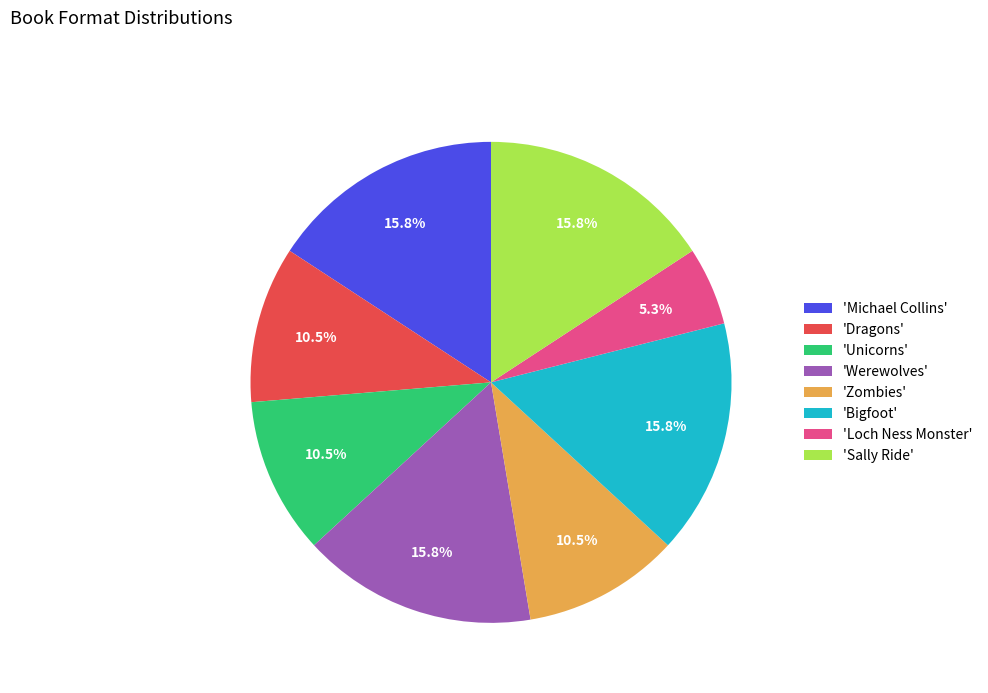

Which category has the smallest portion of the pie?

'Loch Ness Monster'